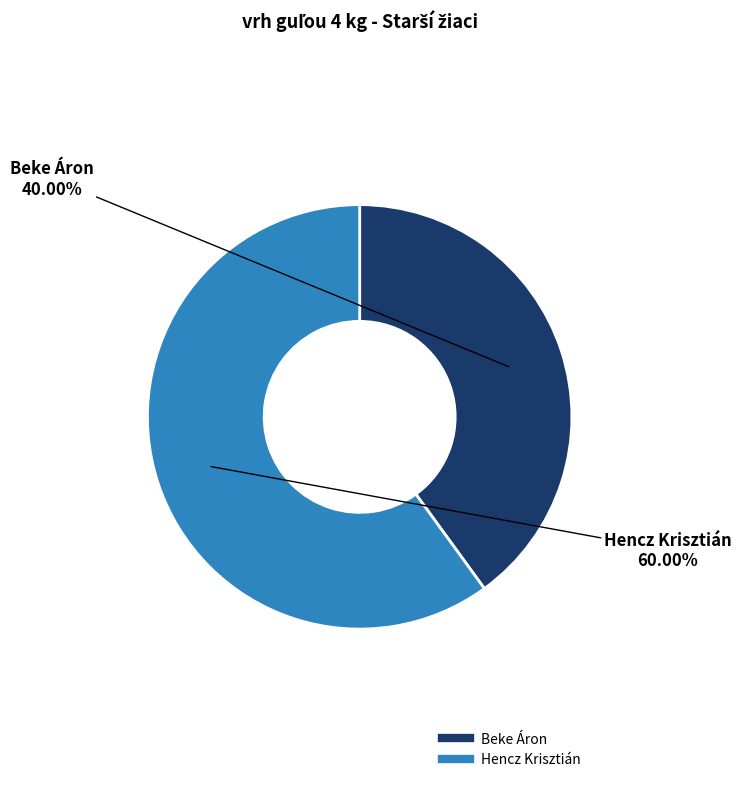

Rank the categories by value from lowest to highest.

Beke Áron, Hencz Krisztián